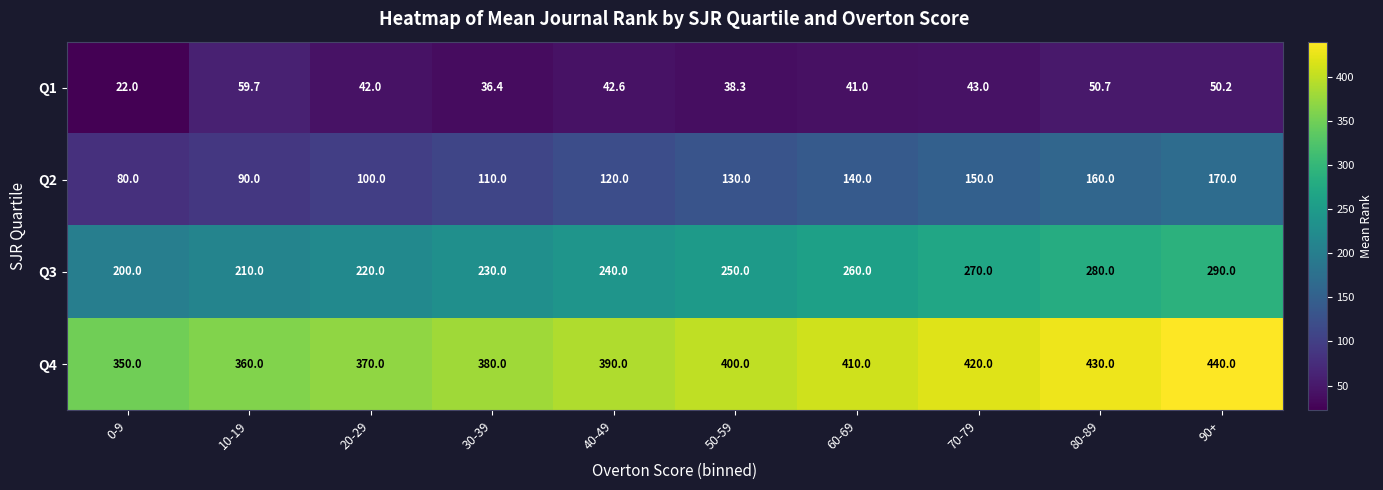

Which category has the lowest value across all series?

0-9